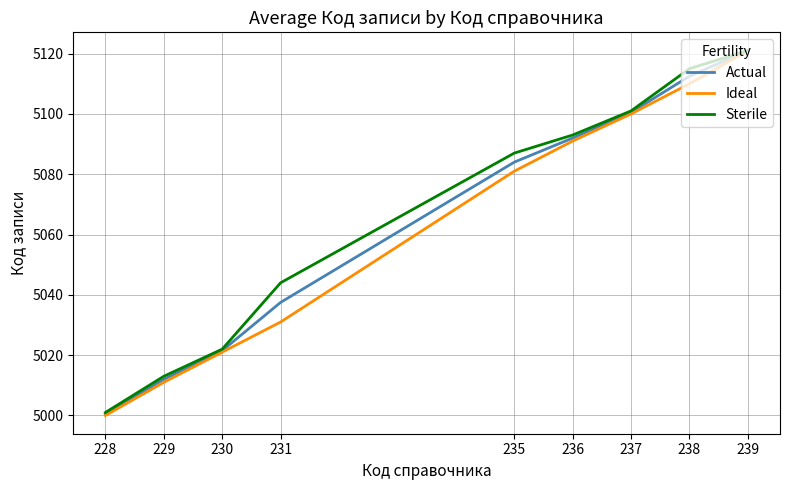

Which label corresponds to the largest value in the chart?

239